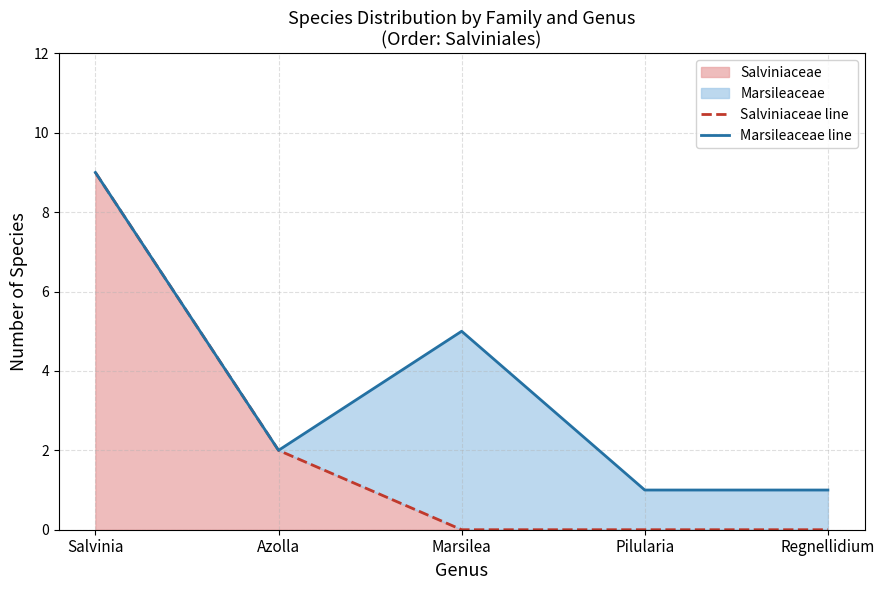

The Salviniaceae line series shows 9 at Salvinia. True or false?

True